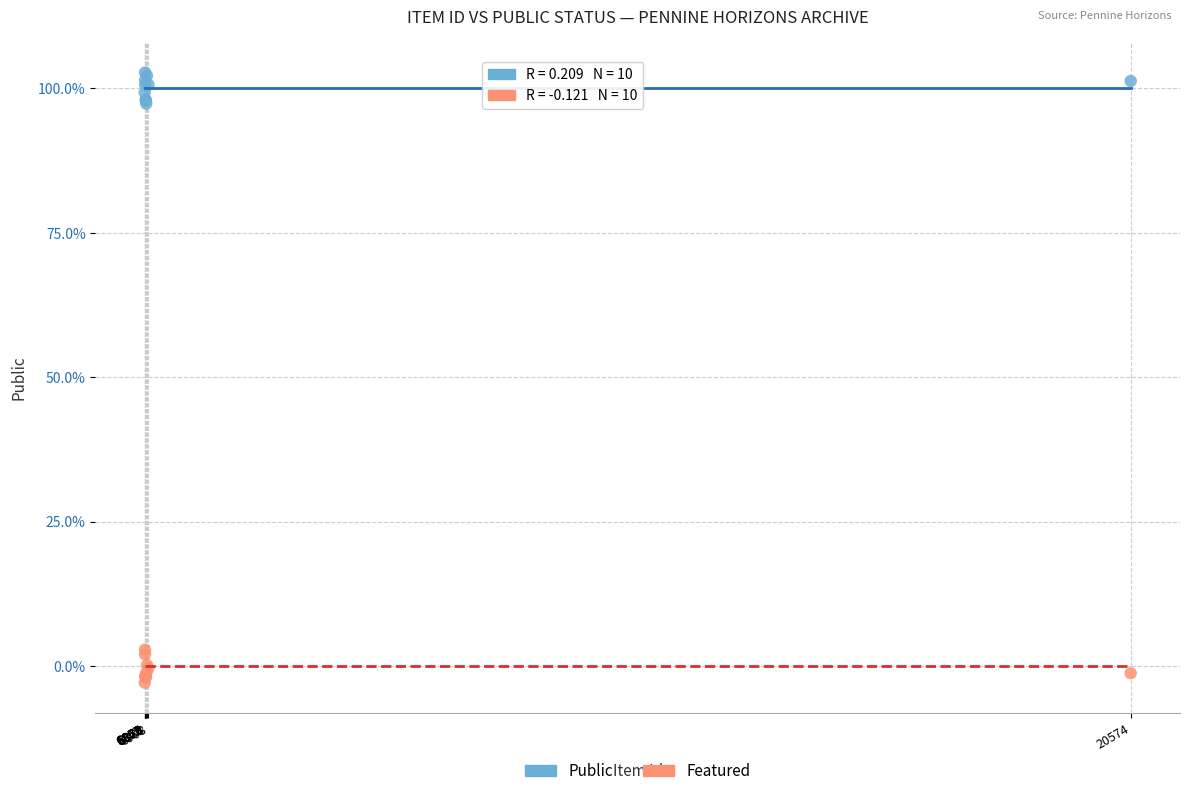

What are all the series names shown in the legend?

Public, Featured